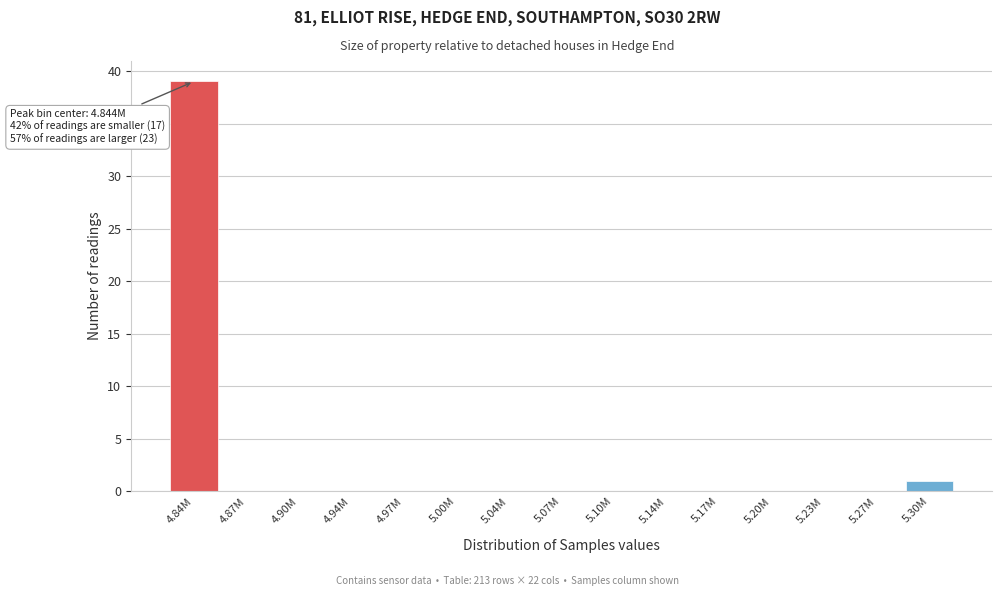

Reading left to right, list all the values displayed in this chart.

4.84M=39	4.87M=0	4.90M=0	4.94M=0	4.97M=0	5.00M=0	5.04M=0	5.07M=0	5.10M=0	5.14M=0	5.17M=0	5.20M=0	5.23M=0	5.27M=0	5.30M=1